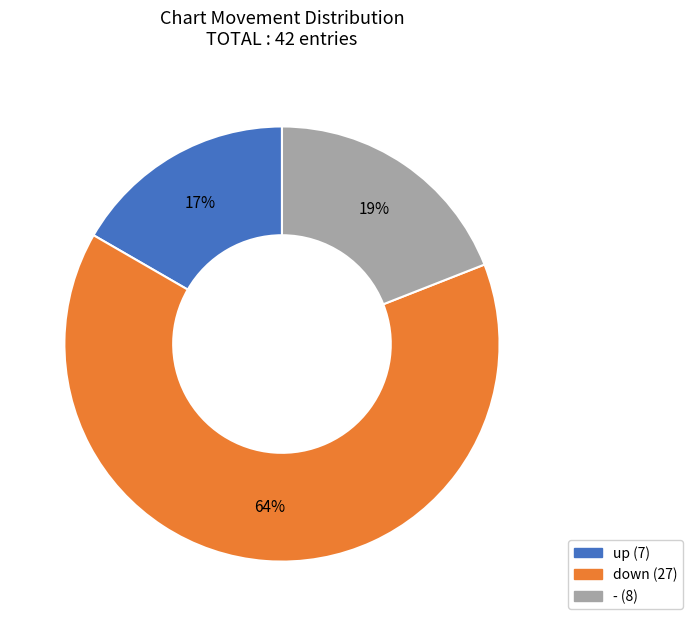

How many segments does this pie chart have?

3